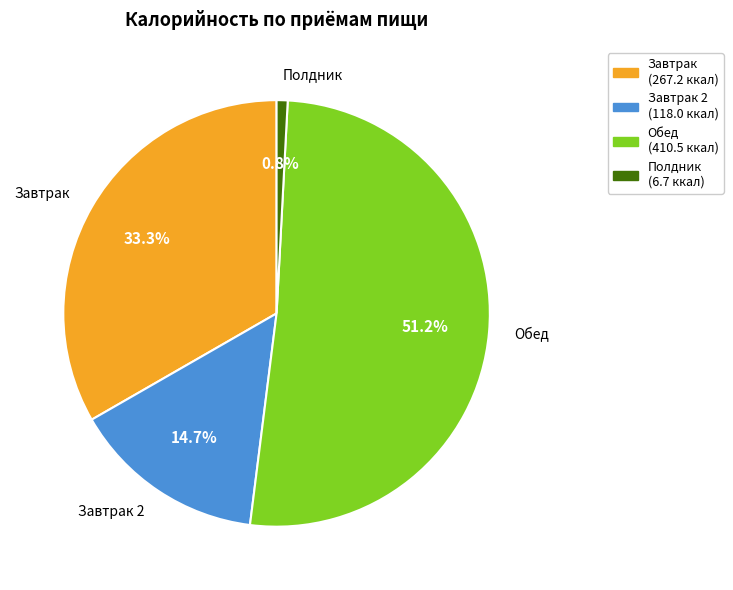

How many slices are in this pie chart?

4